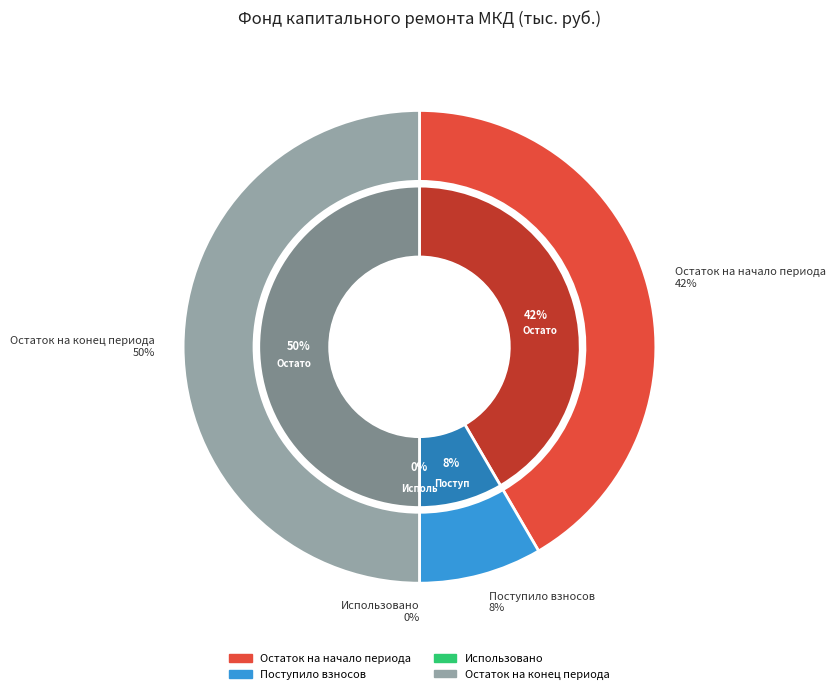

Approximately how many times larger is the value at Поступило взносов compared to Остаток на конец периода?

0.2